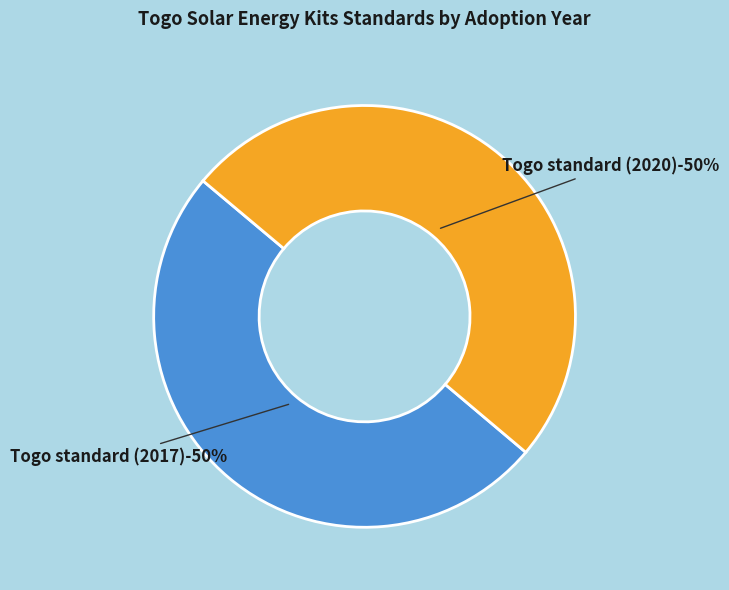

Does Togo standard (2017) represent more than half of the total?

No